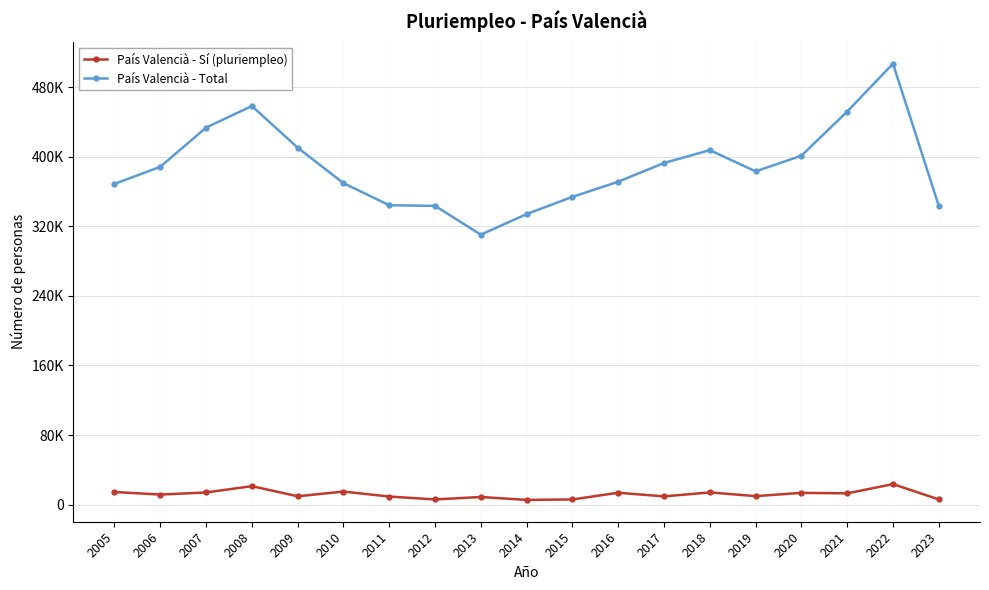

At 2005, list the series in order from smallest to largest.

País Valencià - Sí (pluriempleo), País Valencià - Total